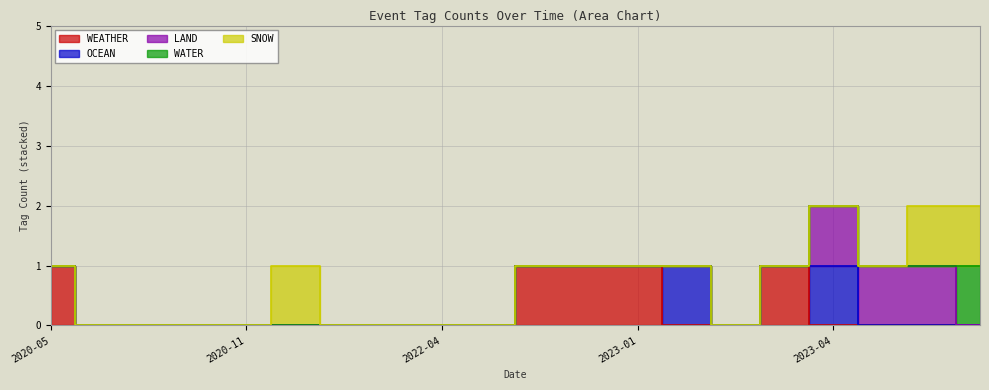

What are all the series names shown in the legend?

WEATHER, OCEAN, LAND, WATER, SNOW